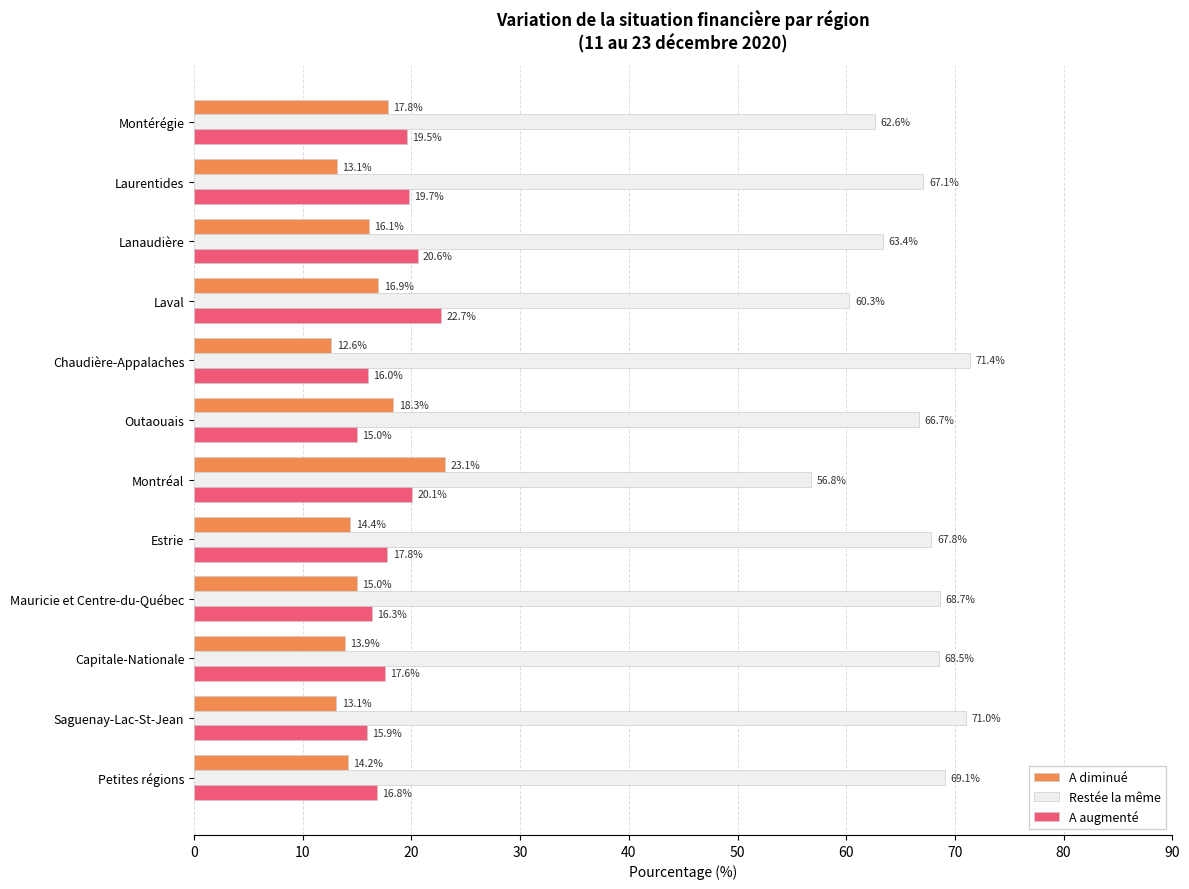

Which series changed the most between Estrie and Chaudière-Appalaches?

Restée la même